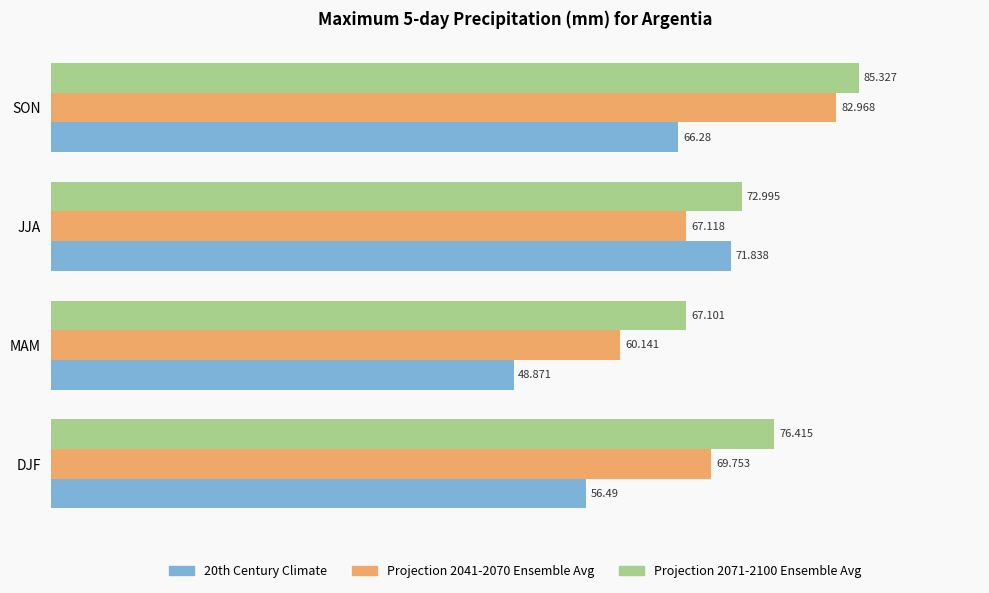

Which series has the widest spread of values?

20th Century Climate